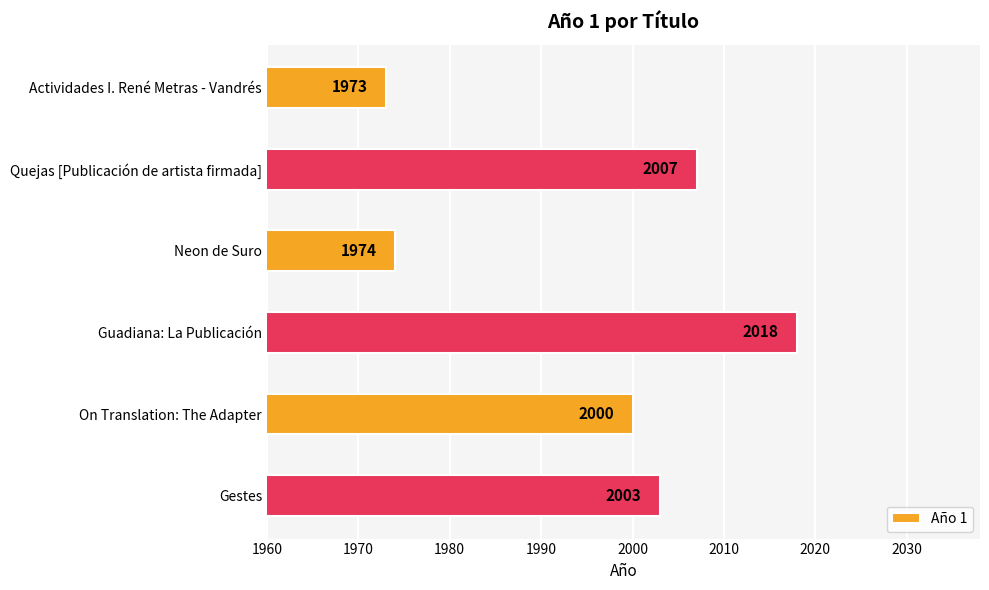

Which has a higher value, Quejas [Publicación de artista firmada] or On Translation: The Adapter?

Quejas [Publicación de artista firmada]